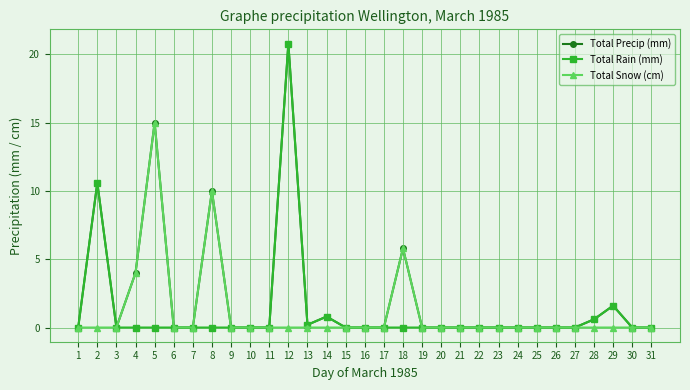

What is the difference between the maximum and minimum values in the Total Precip (mm) series?

20.8